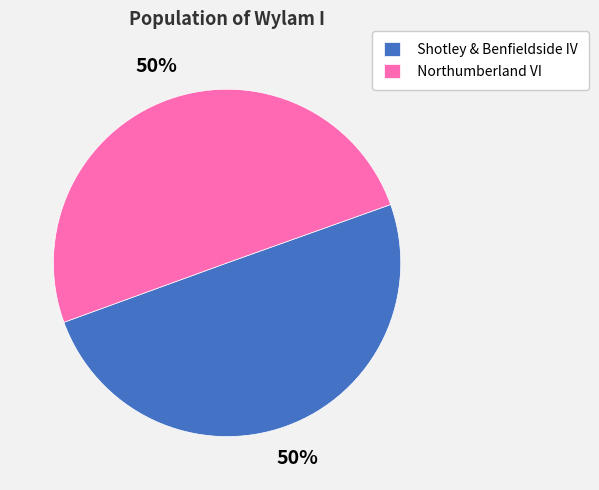

Is it true that Northumberland VI is 45% of the pie?

False